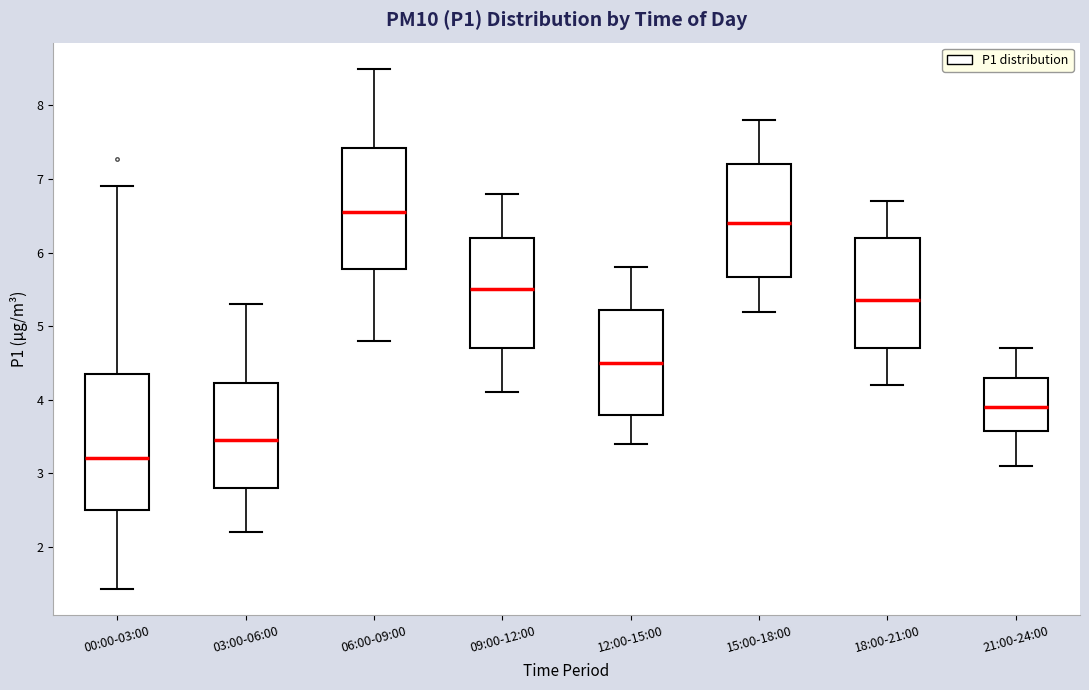

Comparing the boxes themselves (not the whiskers), which one is the tallest?

00:00-03:00